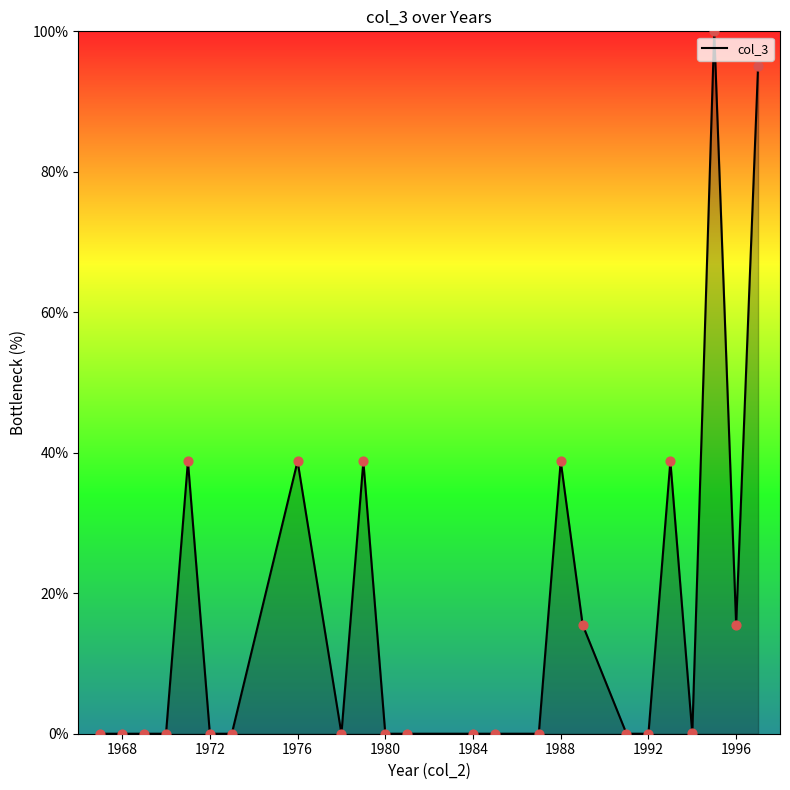

What is the greatest value displayed?

100.0